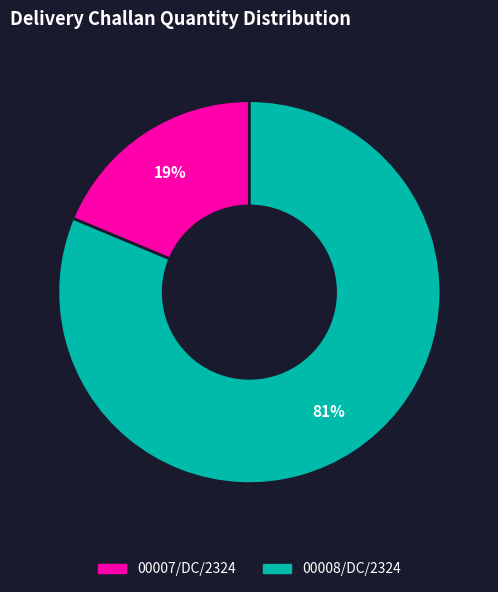

Do 00008/DC/2324 and 00007/DC/2324 together represent more than half of the pie?

Yes